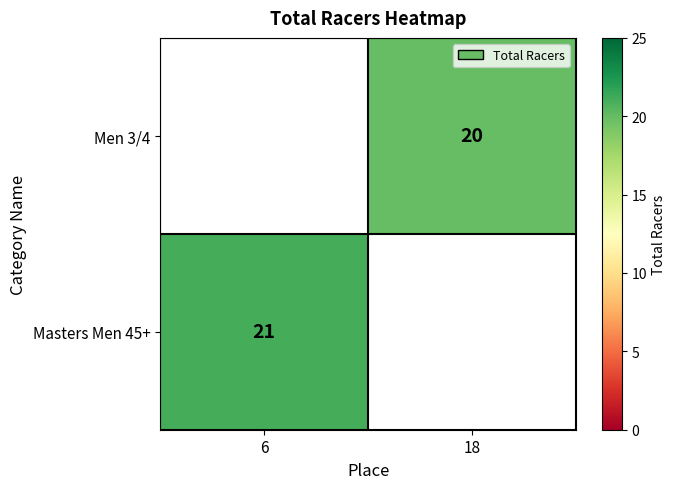

True or false: Men 3/4 has a value of 12 at 18.

False